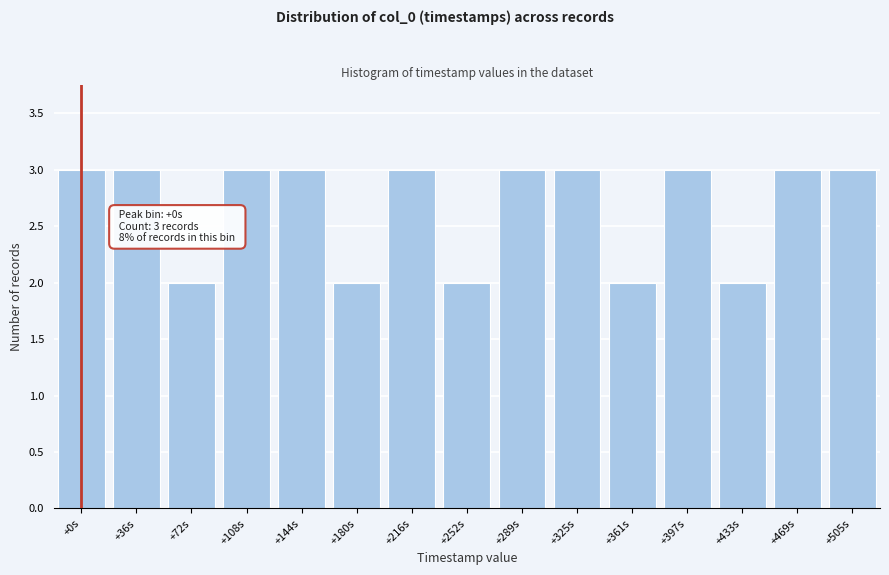

Reading left to right, transcribe all the data shown in this chart.

+0s=3	+36s=3	+72s=2	+108s=3	+144s=3	+180s=2	+216s=3	+252s=2	+289s=3	+325s=3	+361s=2	+397s=3	+433s=2	+469s=3	+505s=3